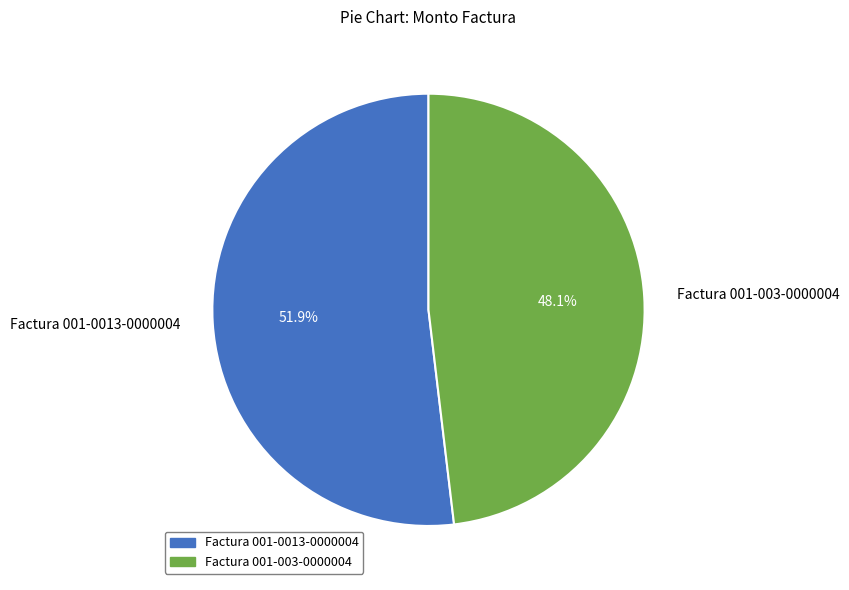

How many segments does this pie chart have?

2